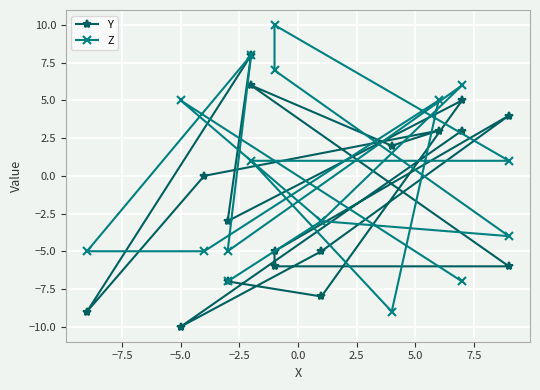

In Y, how many points are higher than both neighbors (excluding endpoints)?

5